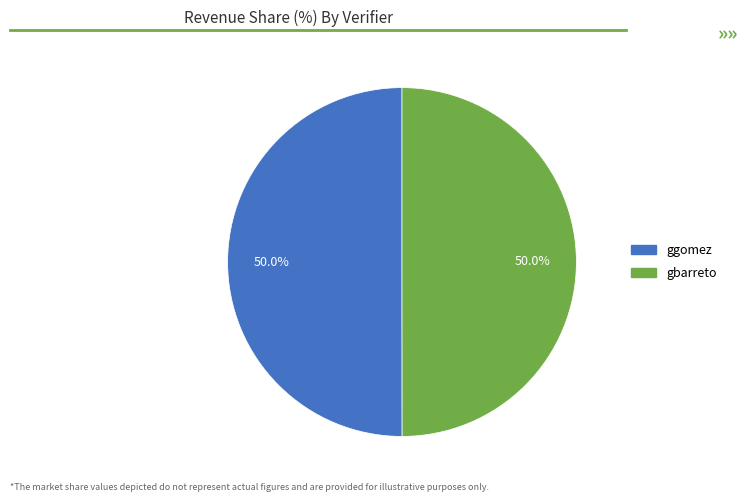

True or false: gbarreto accounts for 50% of the total.

True